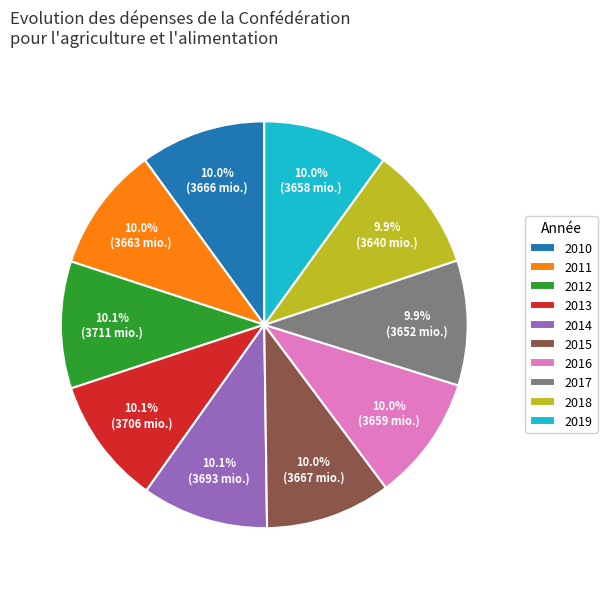

True or false: 2013 accounts for 1% of the total.

False